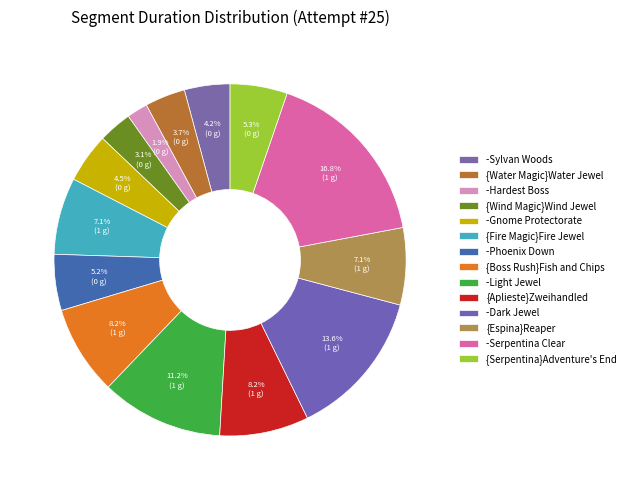

Count the number of slices in the pie.

14